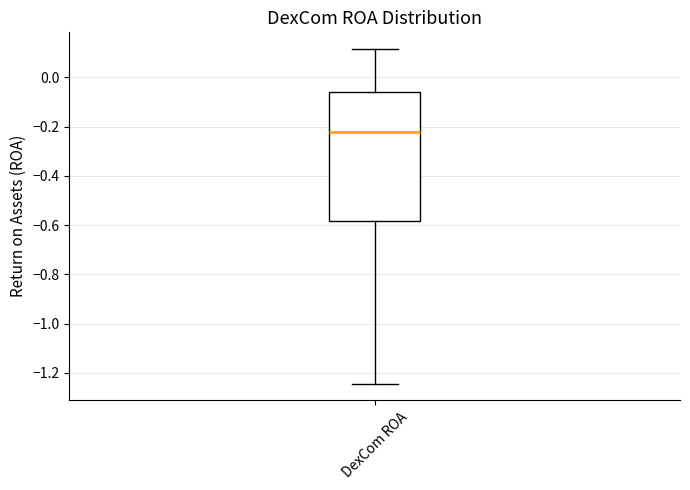

Read this box plot against the y-axis: the position of the median line, the range covered by the box, and the ends of both whiskers. The values are not printed on the chart, so give them approximately, as read against the axis.

median -0.22, box -0.58 to -0.06, whiskers -1.24 to 0.12